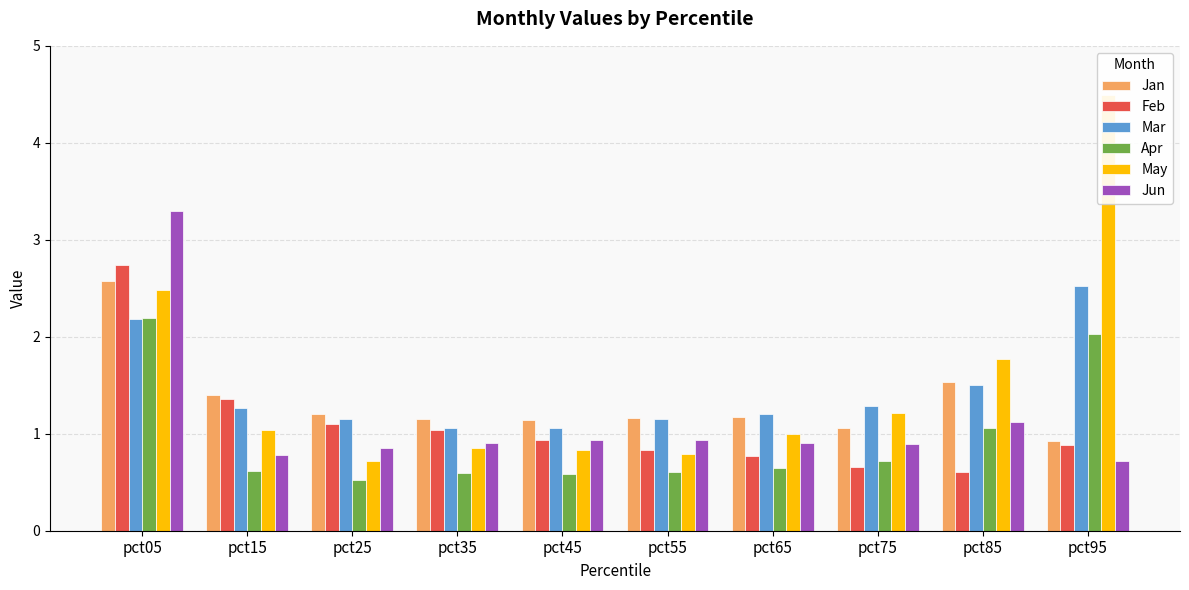

What is the approximate value of Jun at pct25?

0.9